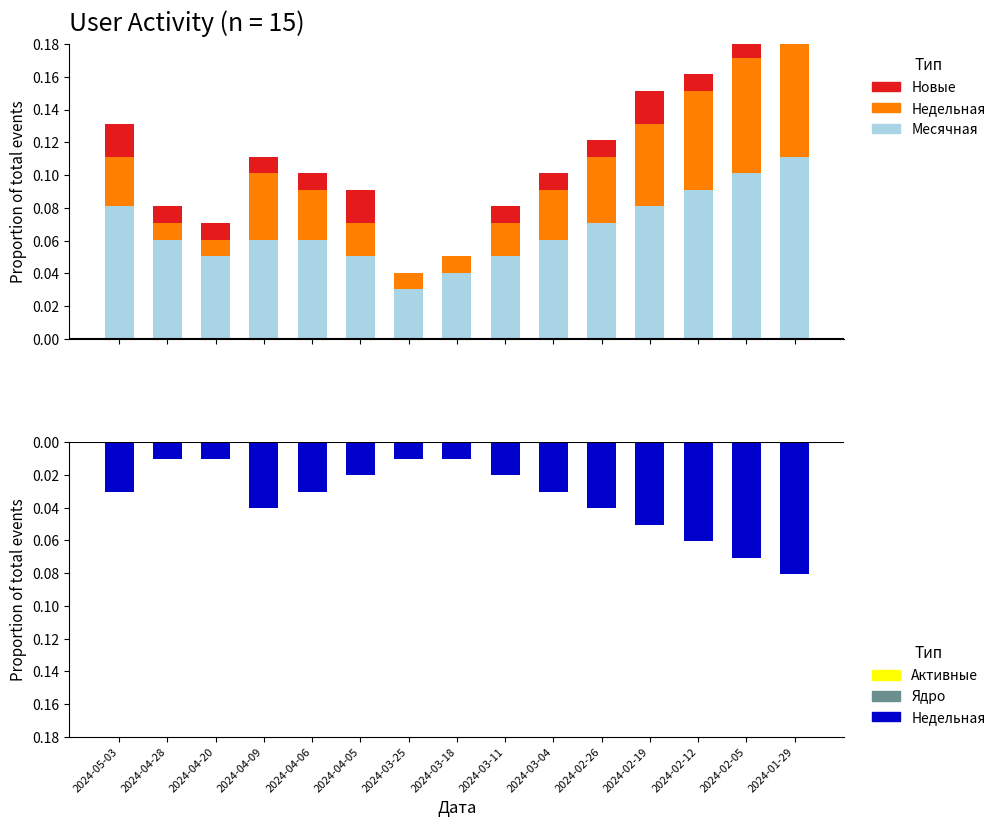

At 2024-03-25, list the series in order from smallest to largest.

Недельная (низ), Новые, Активные, Ядро, Недельная, Месячная